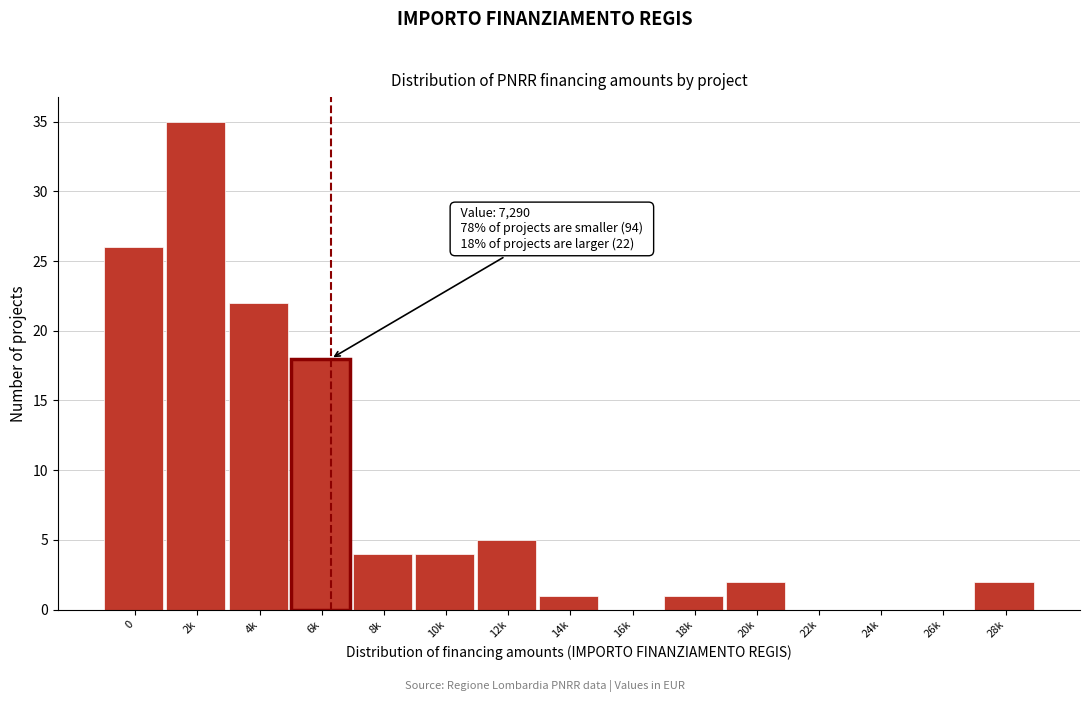

Reading right to left, what are all the values shown in this chart?

28k=2	26k=0	24k=0	22k=0	20k=2	18k=1	16k=0	14k=1	12k=5	10k=4	8k=4	6k=18	4k=22	2k=35	0=26